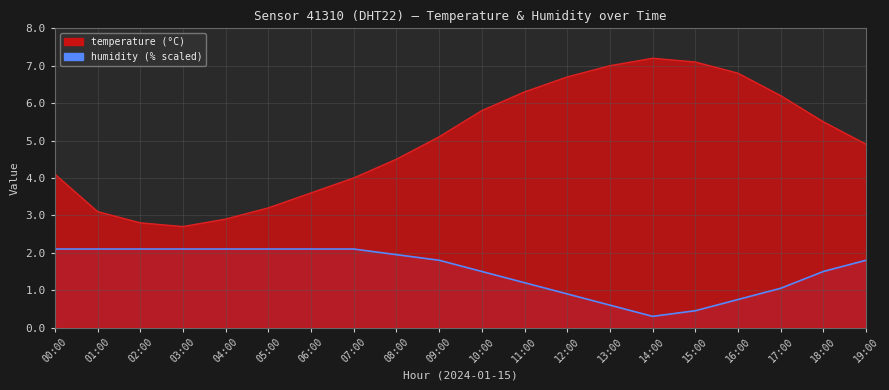

The temperature series shows 3.4 at 12:00. True or false?

False